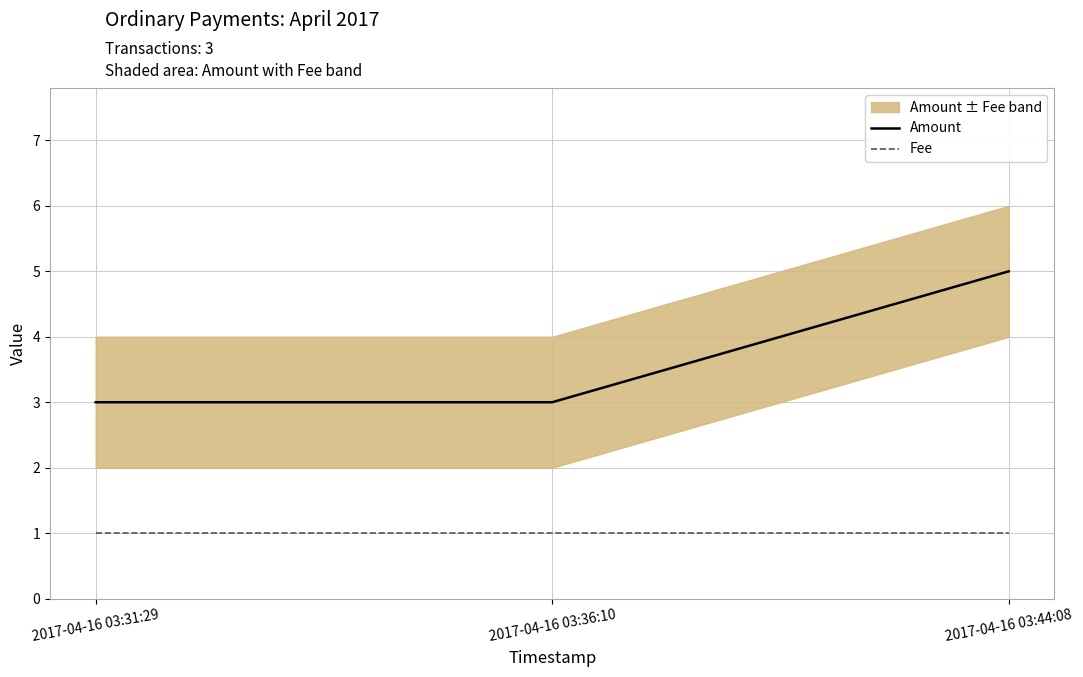

What position from the left is 2017-04-16 03:44:08?

3